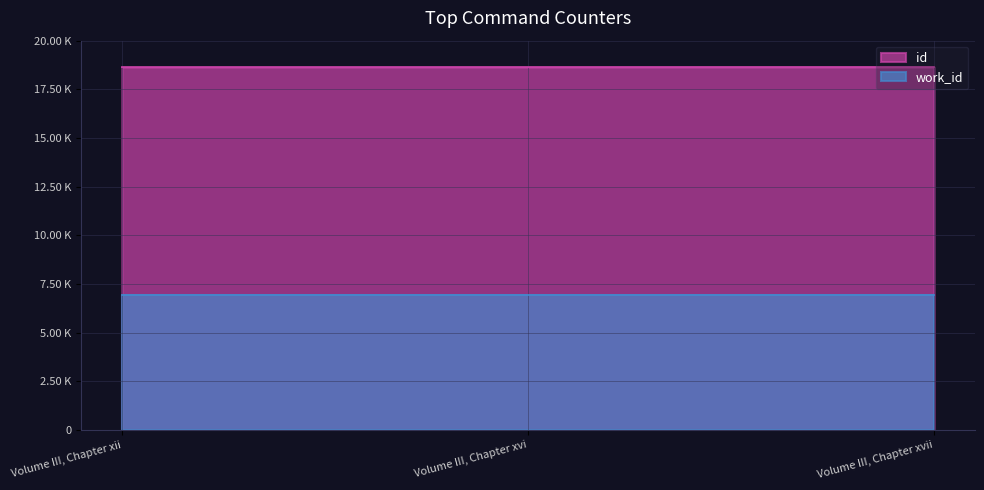

What is the label of the 1st point from the right?

Volume III, Chapter xvii